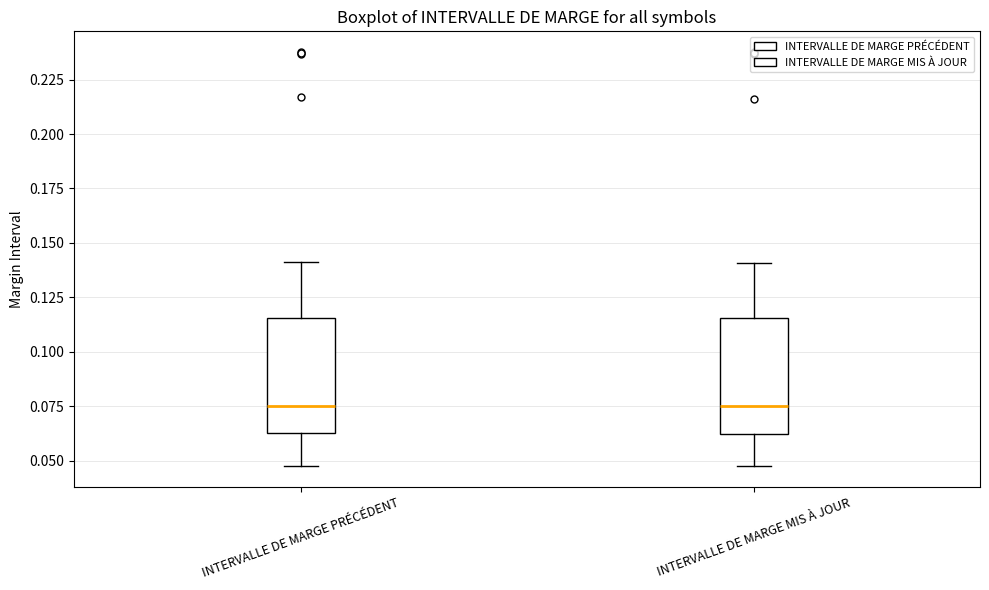

Reading left to right, transcribe this box plot: for each box, give where its median line is, the range the box spans, and where its two whiskers end, as read against the y-axis. The values are not printed on the chart, so give them approximately, as read against the axis.

INTERVALLE DE MARGE PRÉCÉDENT: median 0.075, box 0.065 to 0.115, whiskers 0.050 to 0.140
INTERVALLE DE MARGE MIS À JOUR: median 0.075, box 0.060 to 0.115, whiskers 0.045 to 0.140